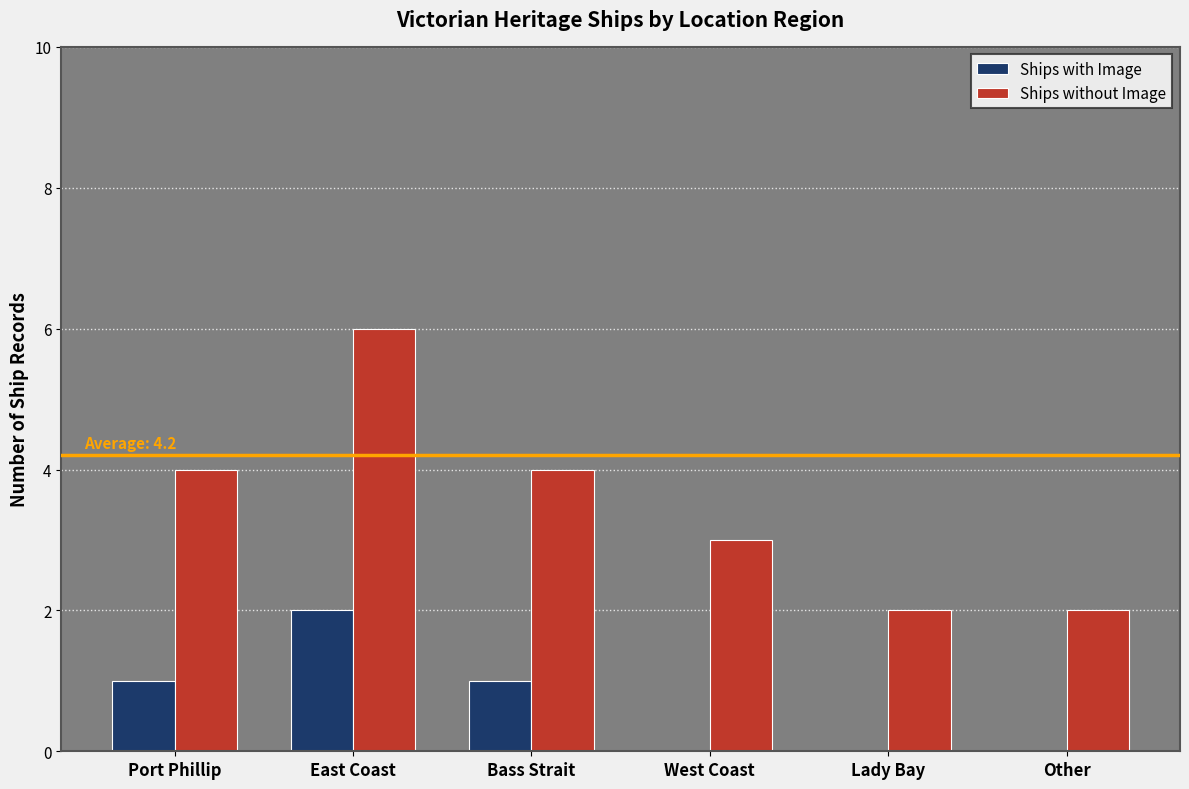

At which category is the sum across all series the highest?

East Coast